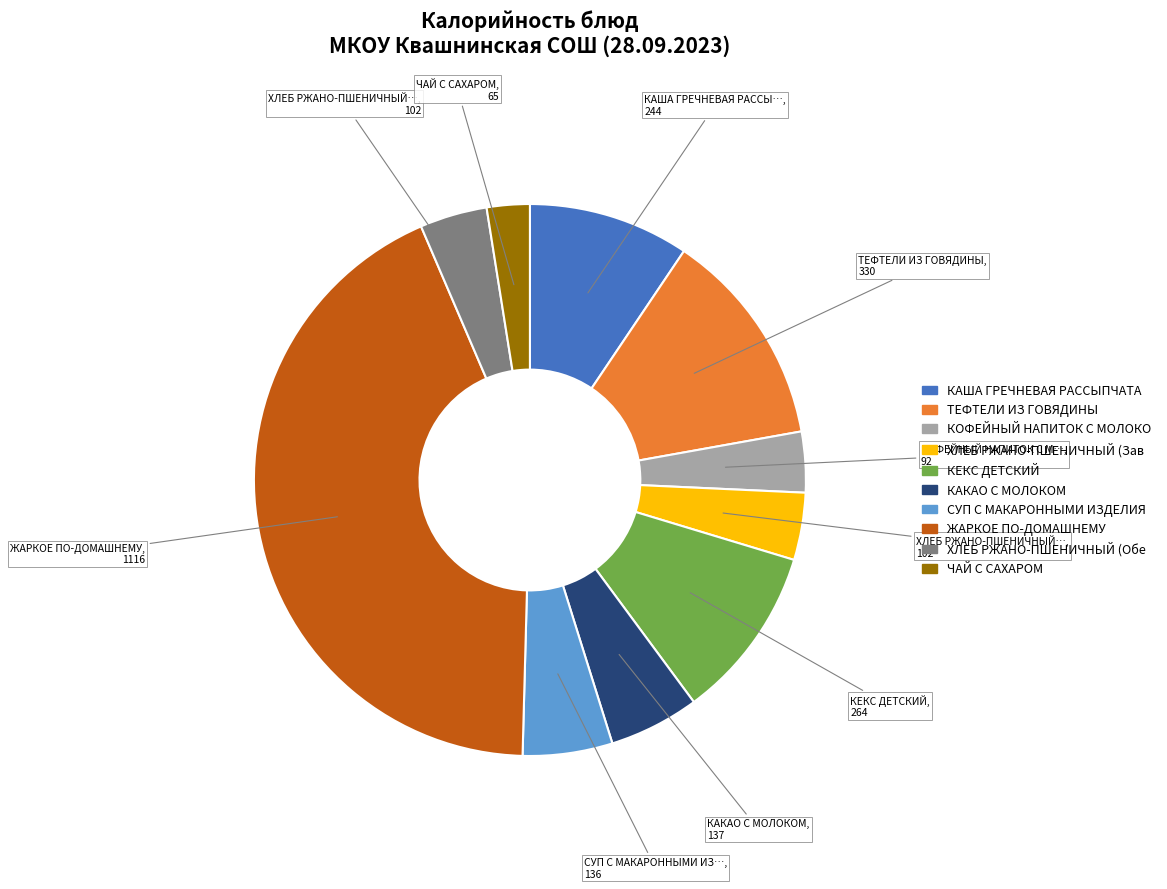

Is there any slice that represents more than half of the pie?

No